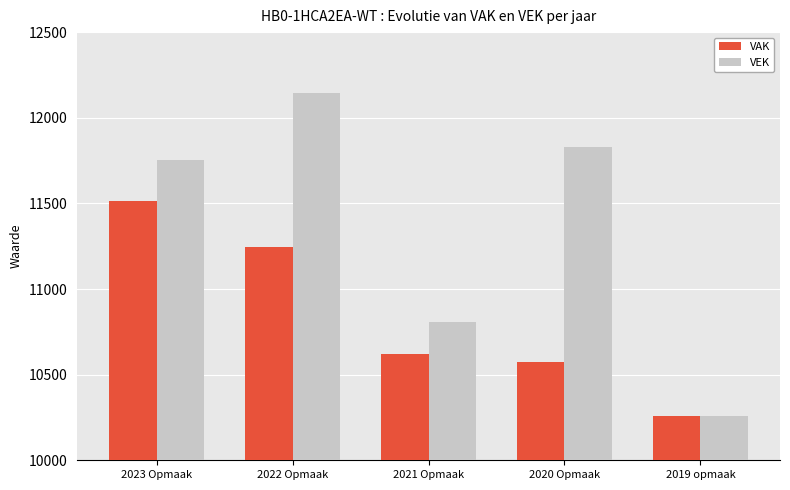

What is the label of the 3rd bar from the left?

2021 Opmaak